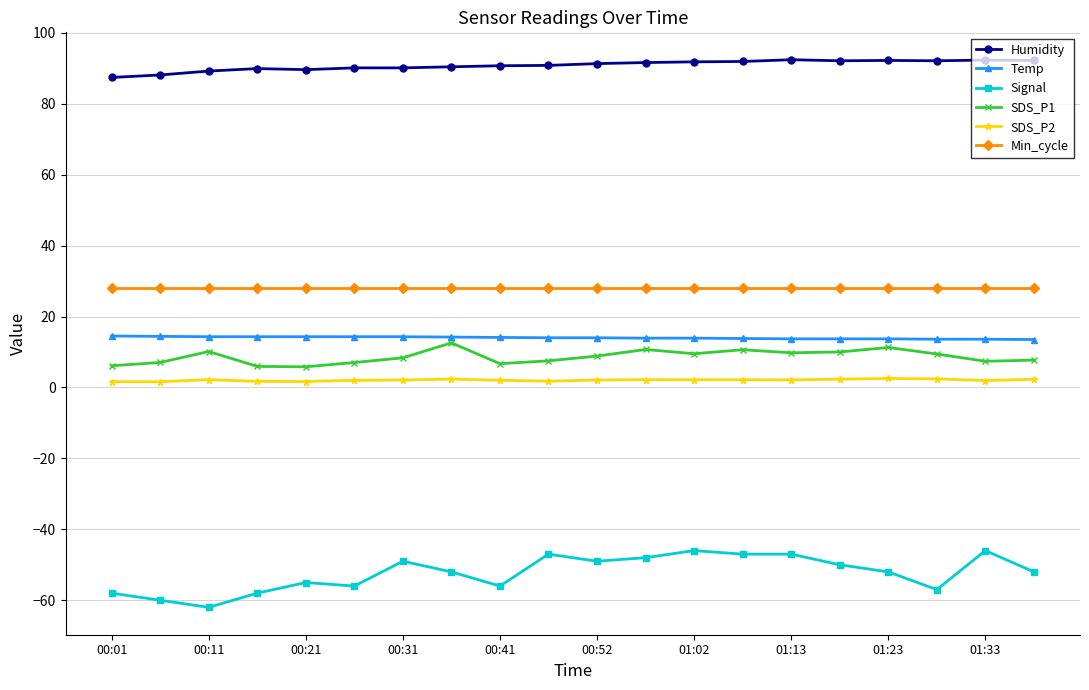

Which series has the widest spread of values?

Signal